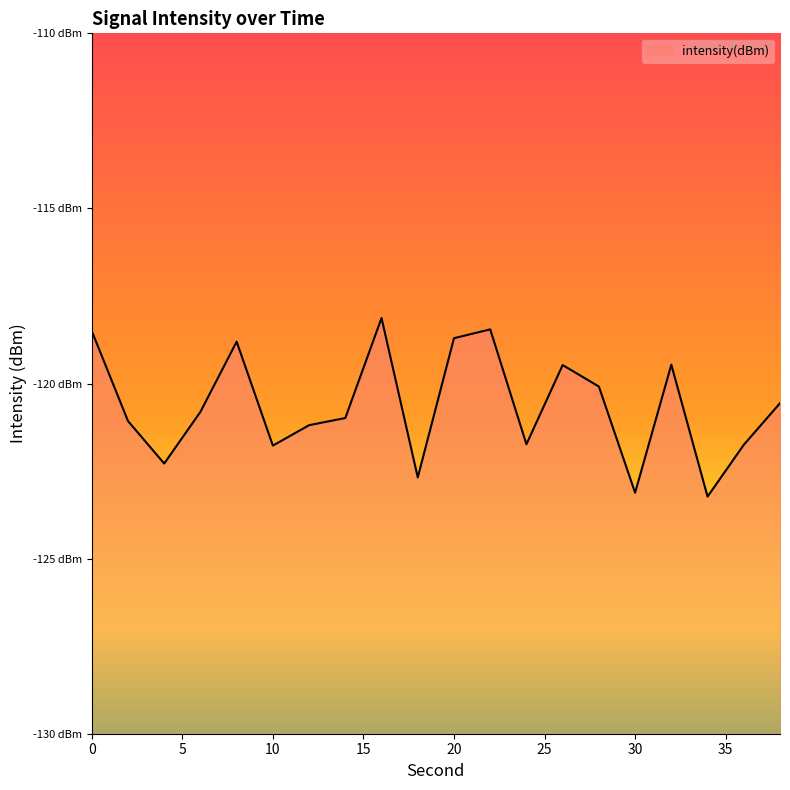

Between 32 and 28, which is larger?

32